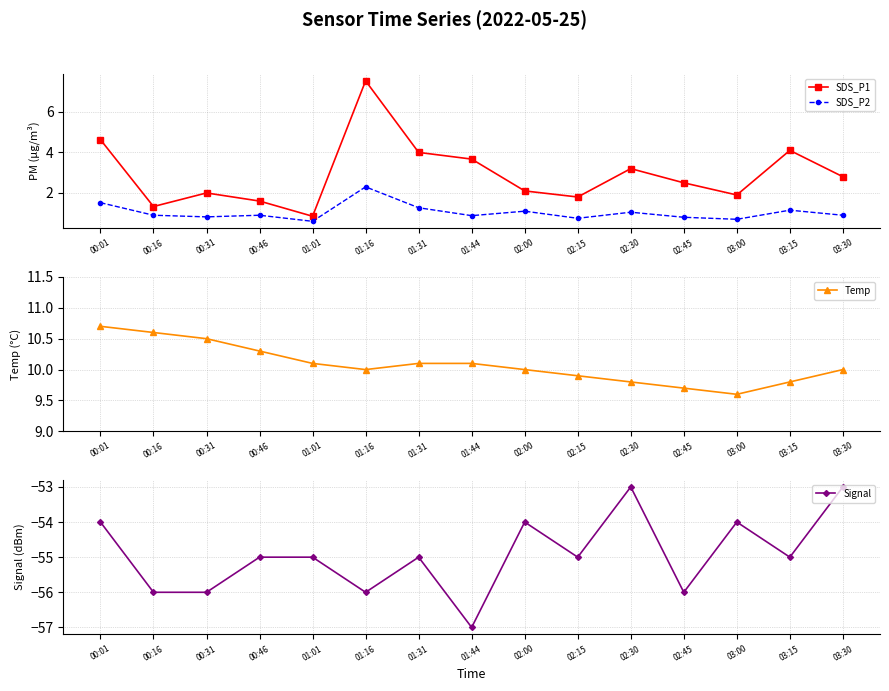

What is the spread (max minus min) of values at 02:00?

64.0